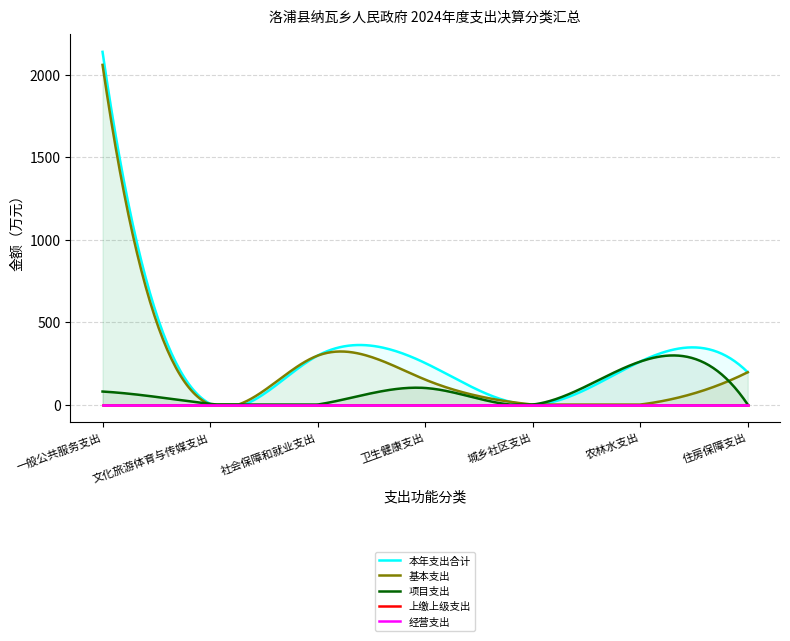

Which series changed the most between 一般公共服务支出 and 住房保障支出?

本年支出合计